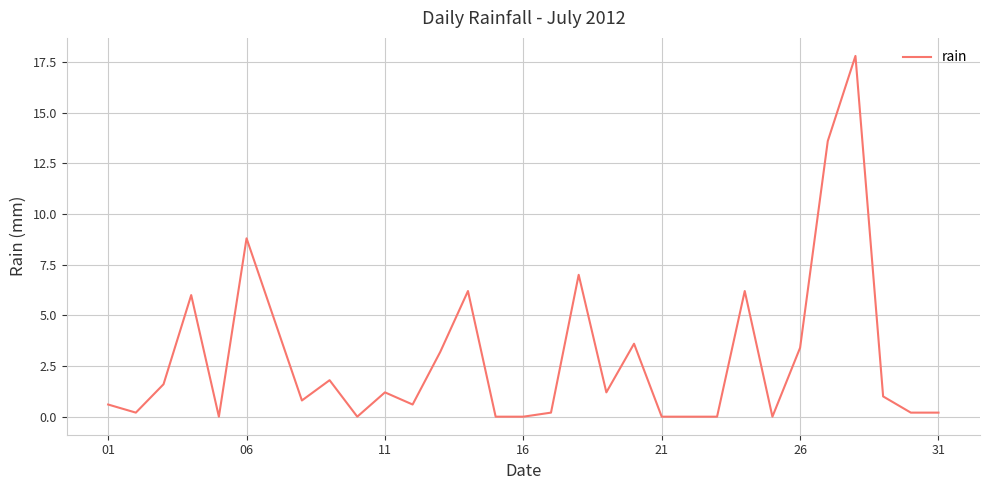

How many values are below 1?

15